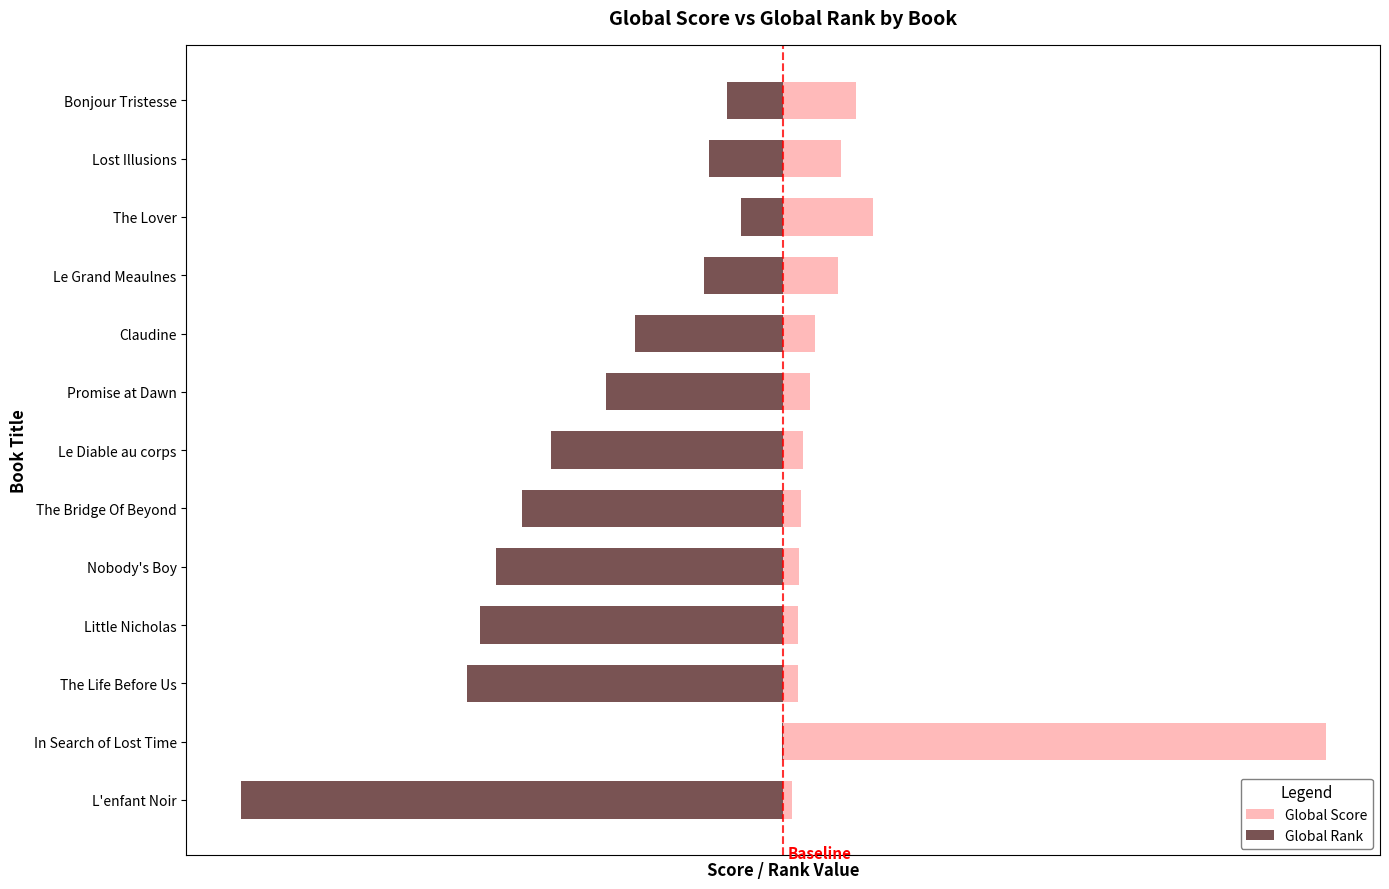

How many groups of bars are there?

13